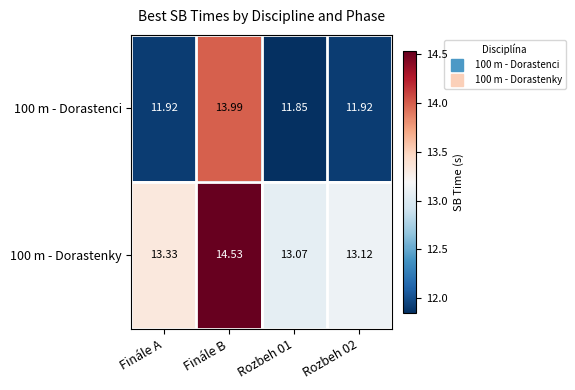

At Finále B, list the series in order from smallest to largest.

100 m - Dorastenci, 100 m - Dorastenky